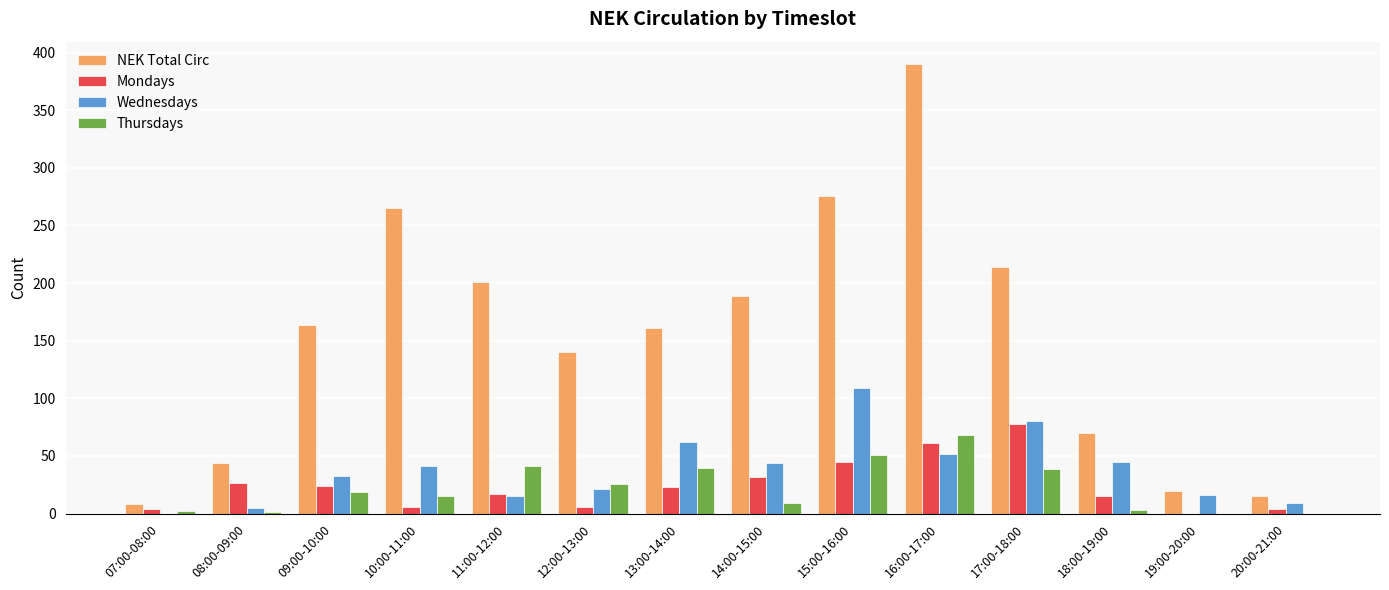

At which label is Mondays closest to 39?

15:00-16:00